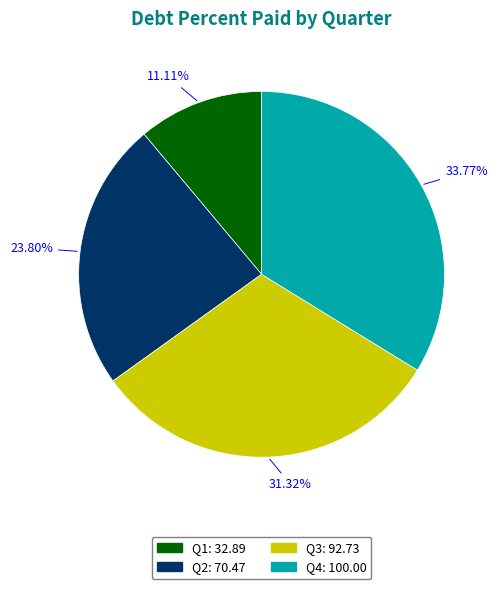

Is there any slice that represents more than half of the pie?

No